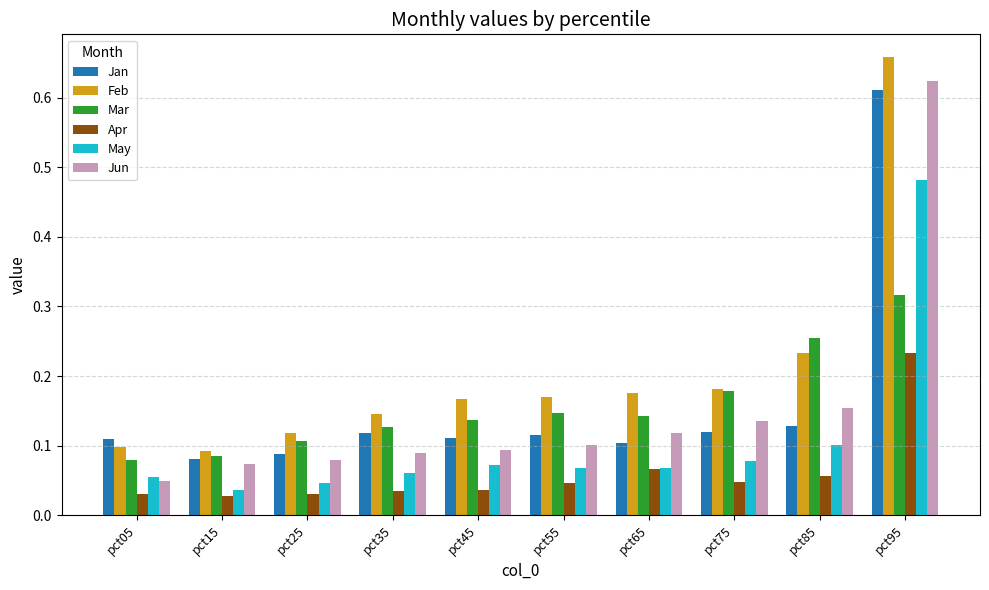

What is the sum of all Feb values?

2.0